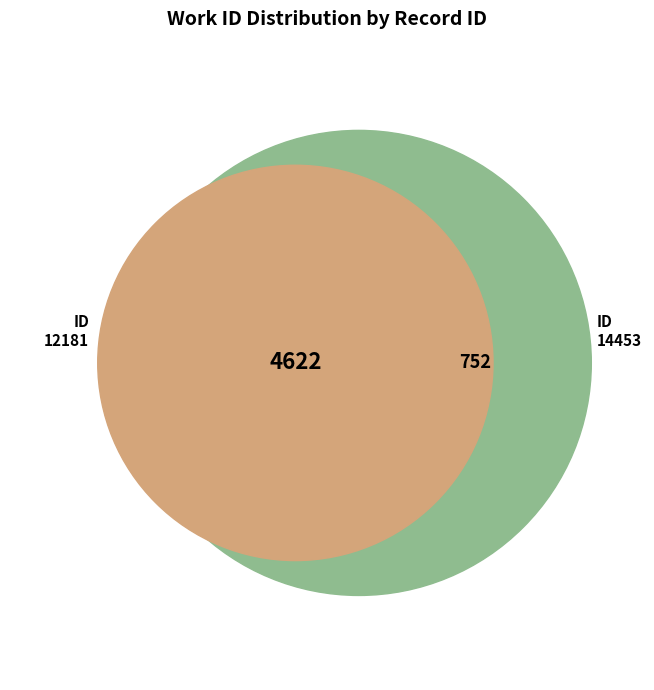

Count the number of slices in the pie.

2